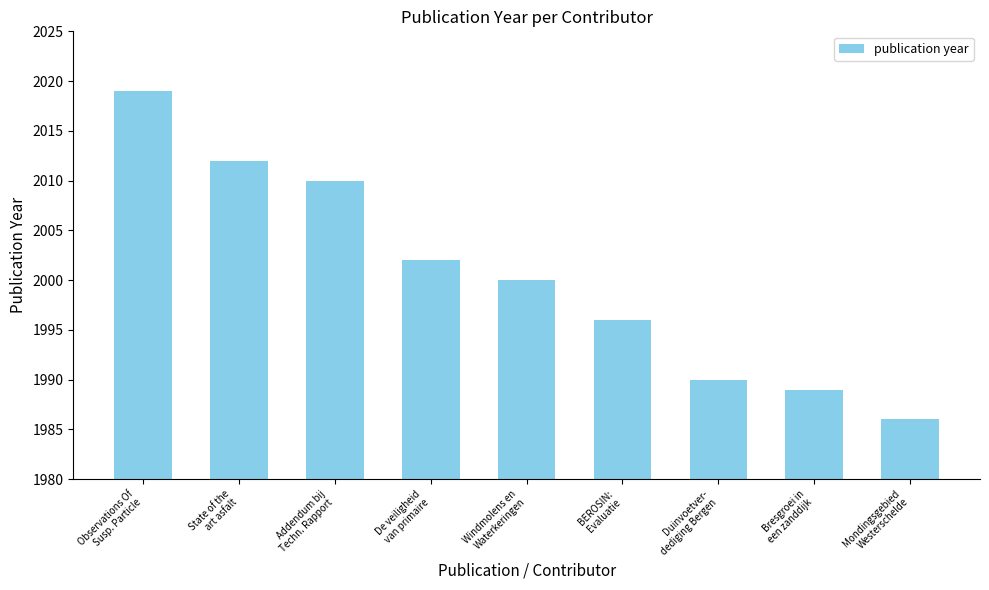

At which category does the chart reach its minimum across all series?

Mondingsgebied
Westerschelde